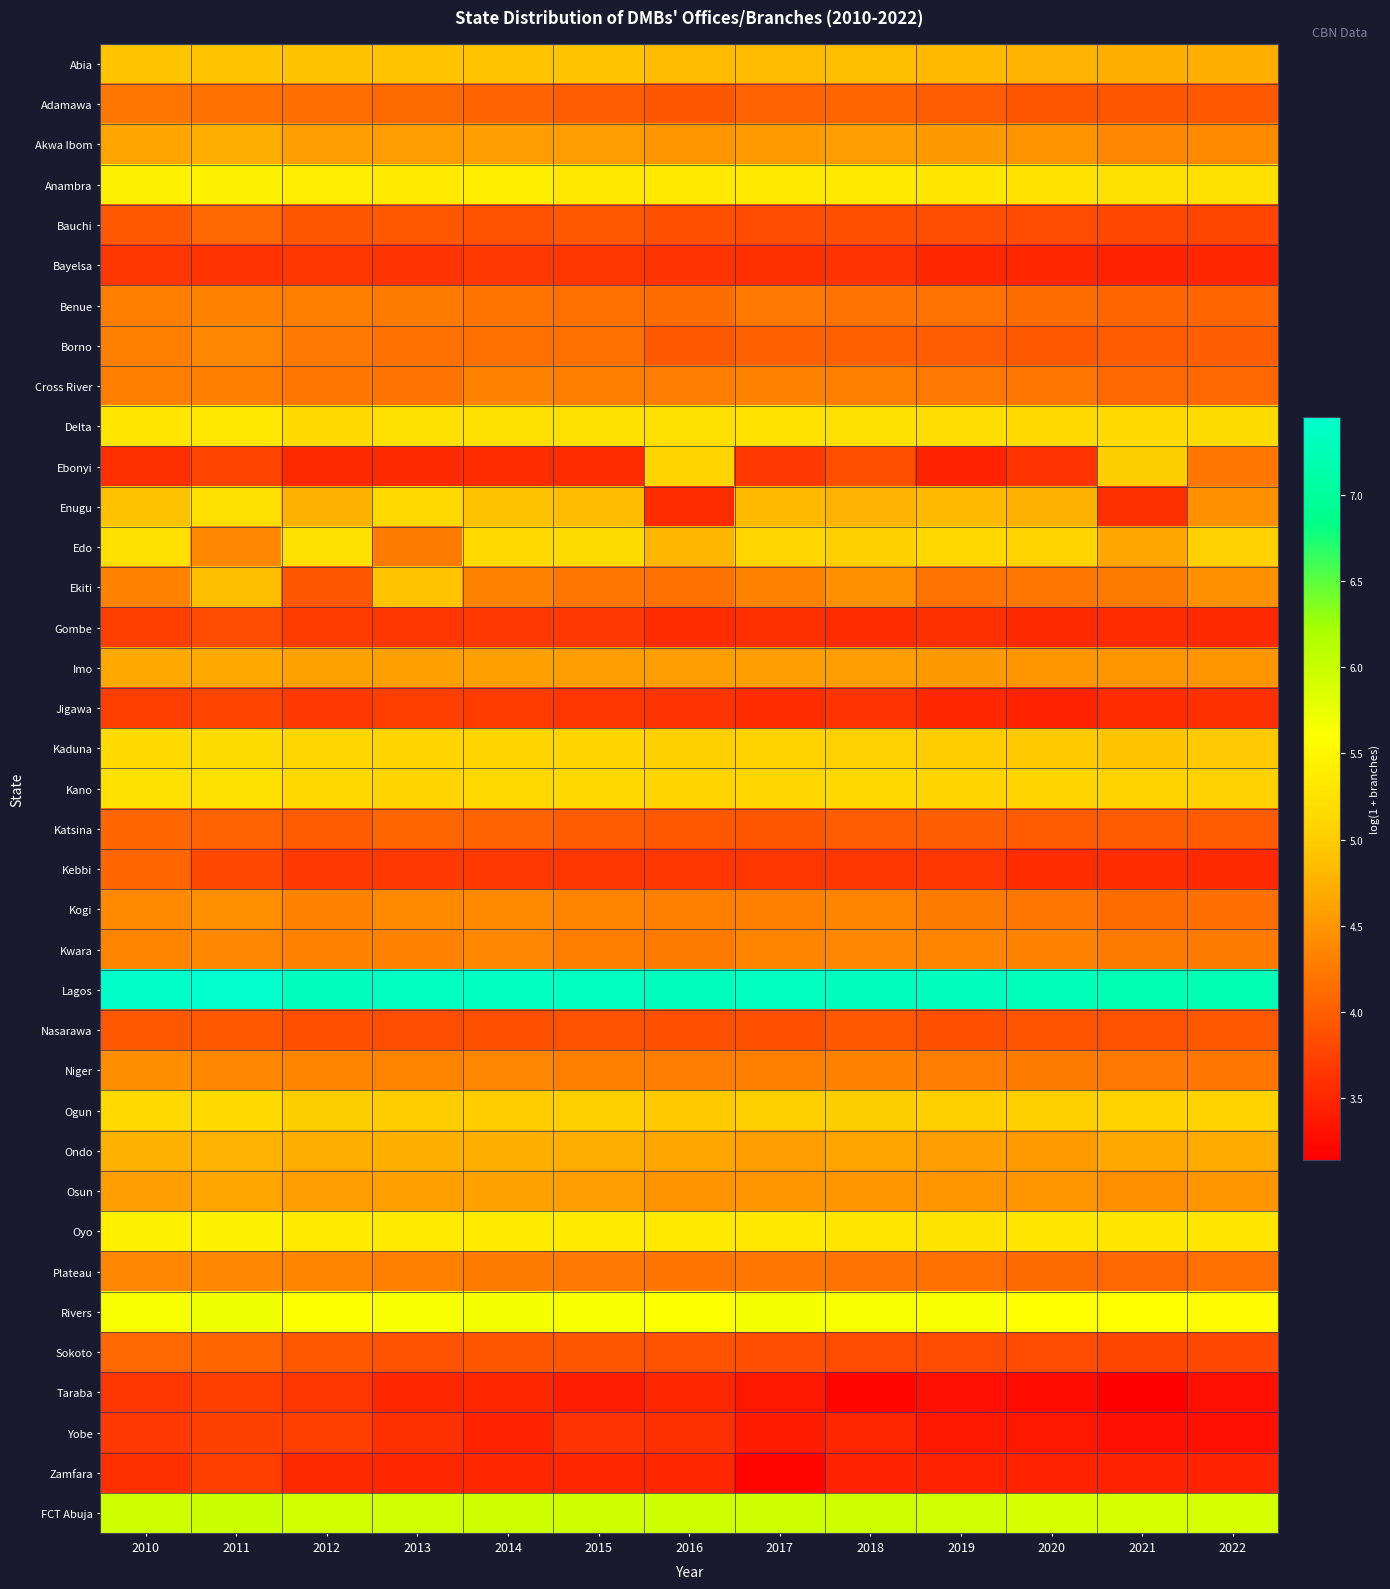

Between 2015 and 2019, which is larger?

2015